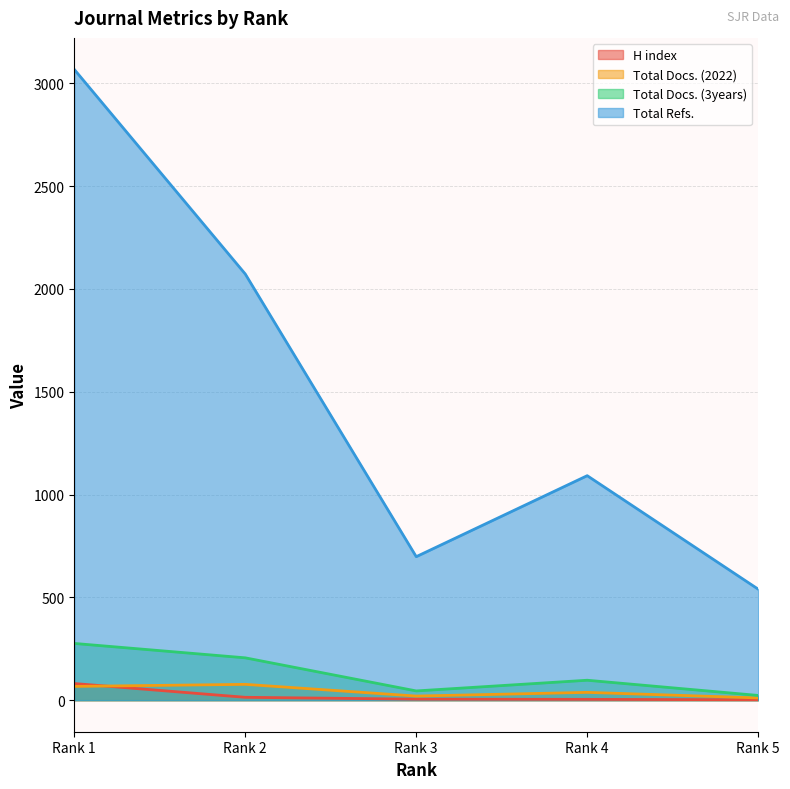

What is the average value of the Total Refs. series?

1494